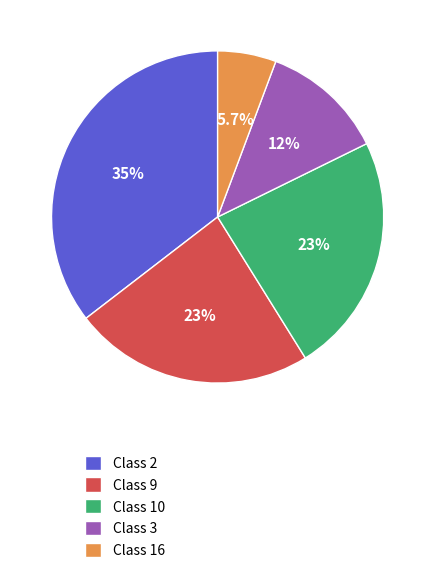

Approximately how many times larger is the value at Class 3 compared to Class 10?

0.5